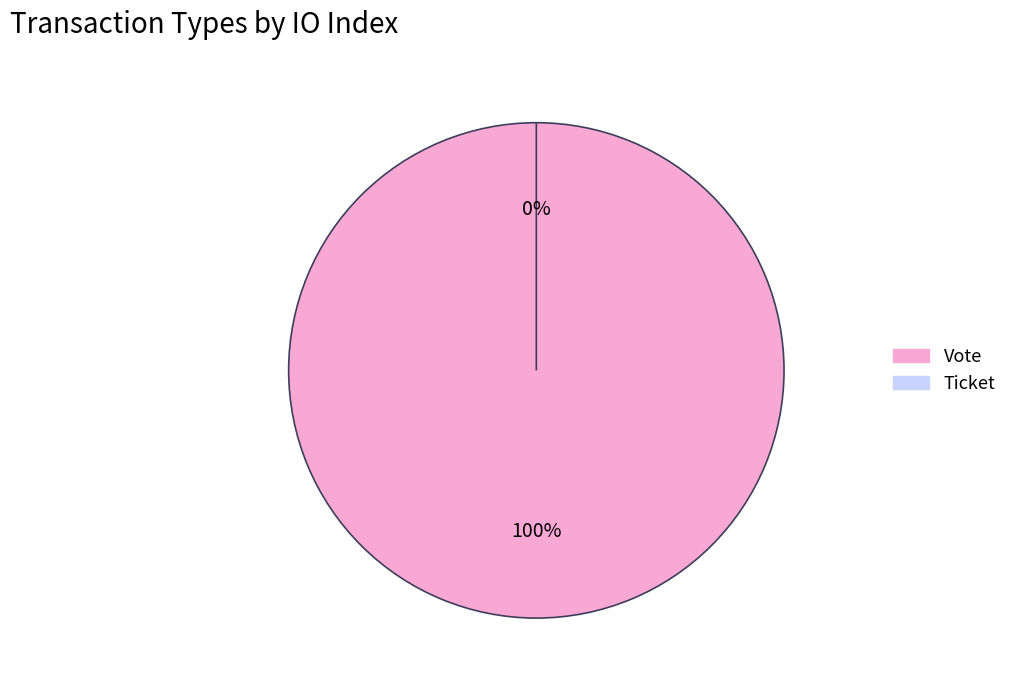

Is Vote the majority of the pie?

Yes